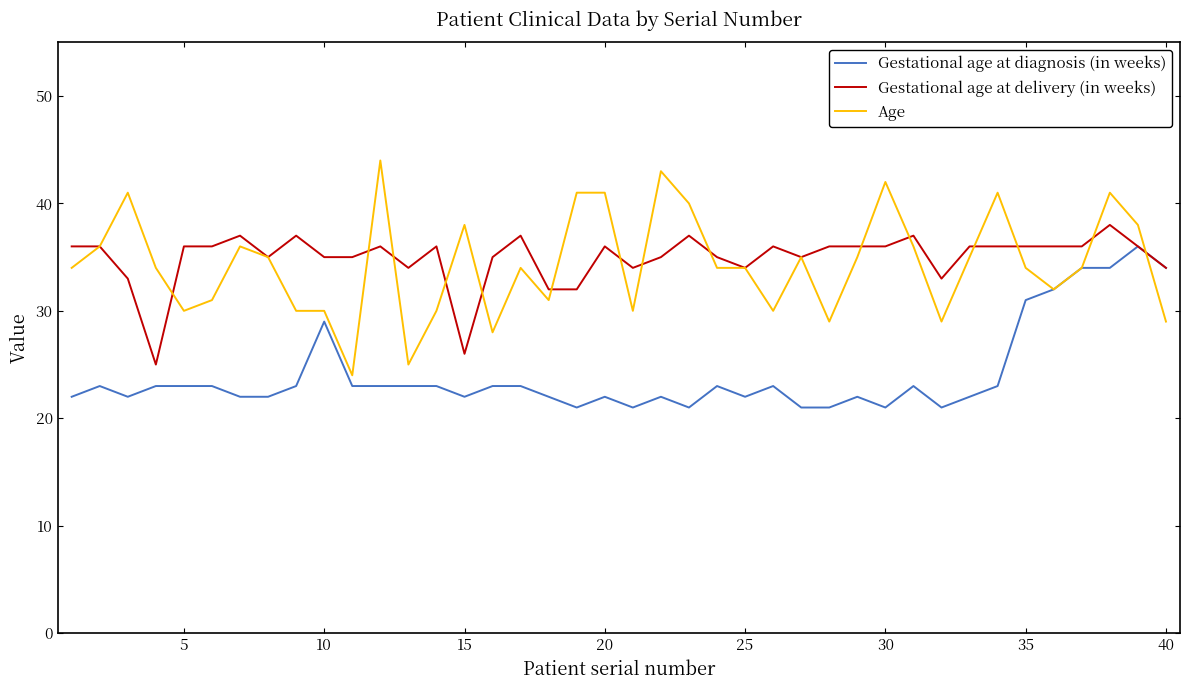

Which series has the widest spread of values?

Age